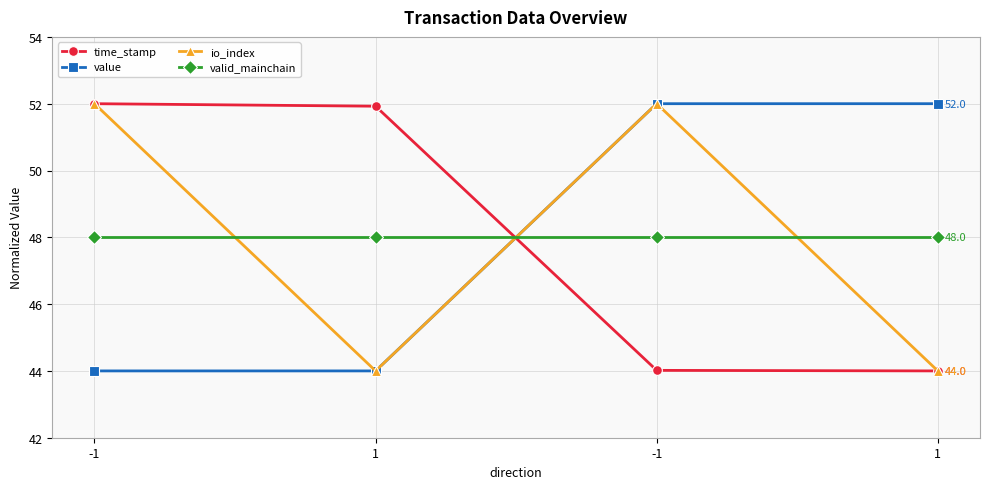

Does the chart have visible grid lines?

Yes